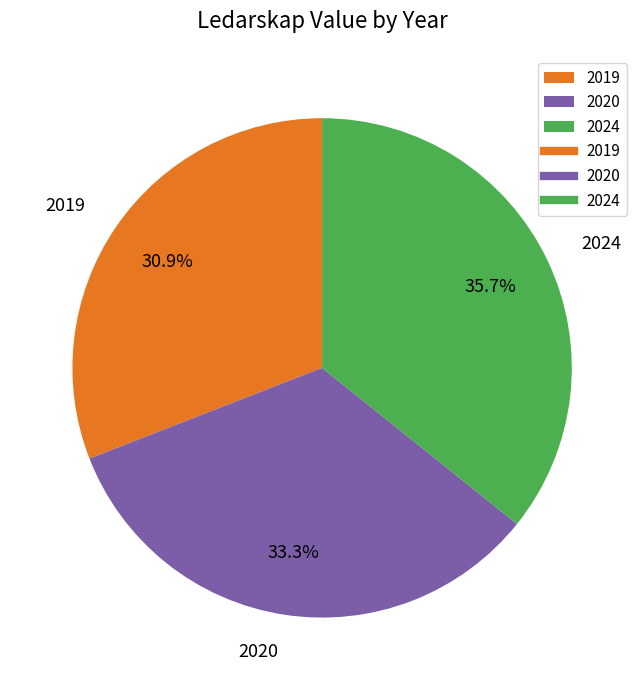

Is it true that 2024 is 36% of the pie?

True